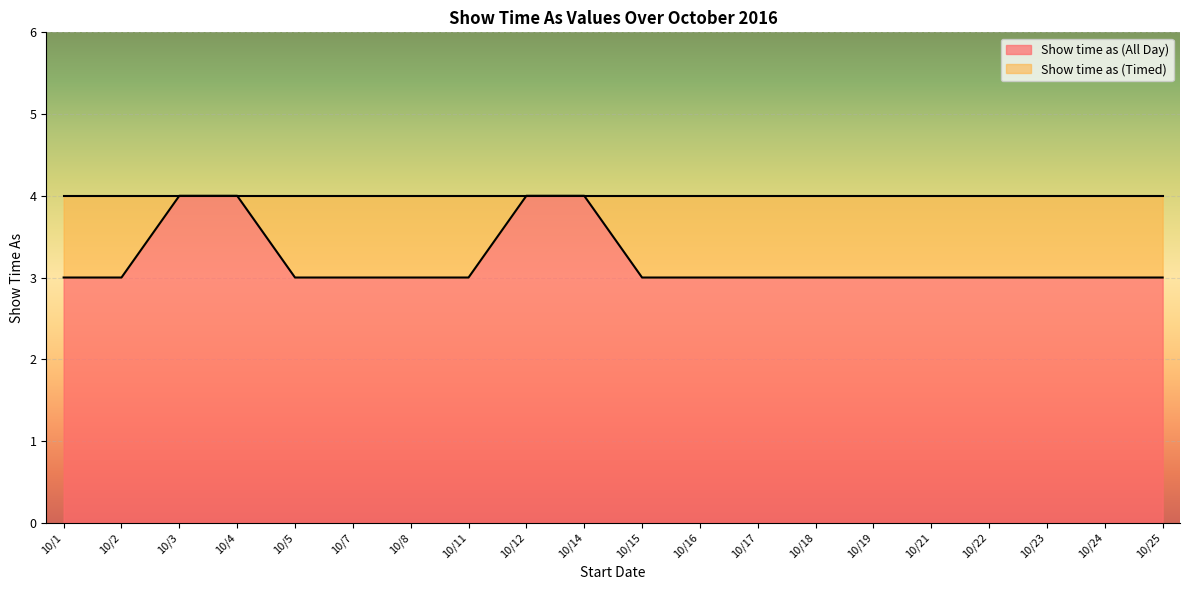

List the labels in order of value, largest first.

10/3, 10/4, 10/12, 10/14, 10/1, 10/2, 10/5, 10/7, 10/8, 10/11, 10/15, 10/16, 10/17, 10/18, 10/19, 10/21, 10/22, 10/23, 10/24, 10/25